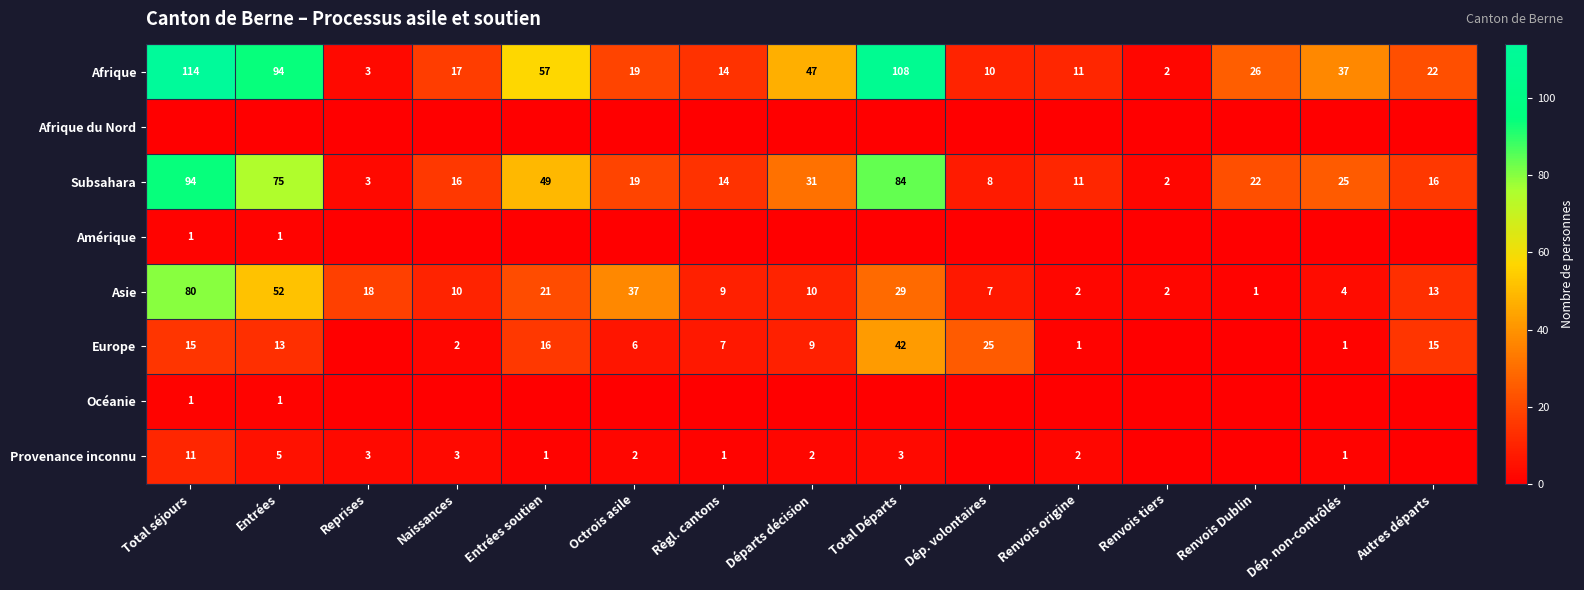

The value of Afrique at Entrées is 94. True or false?

True